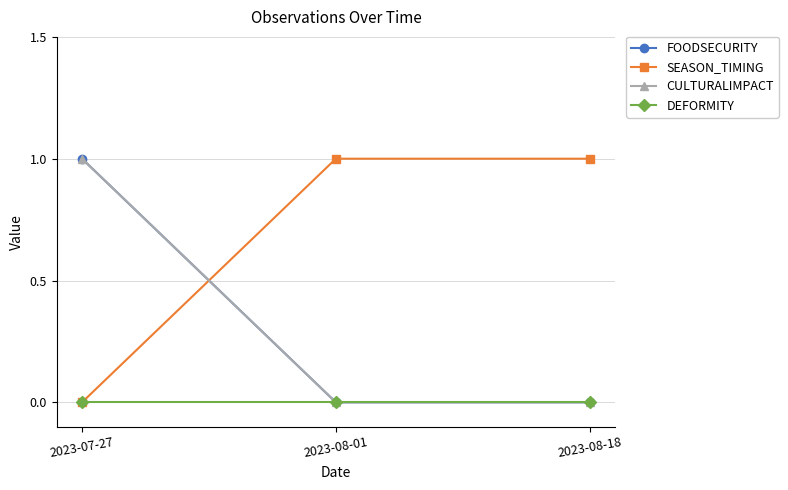

What is the maximum value for SEASON_TIMING?

1